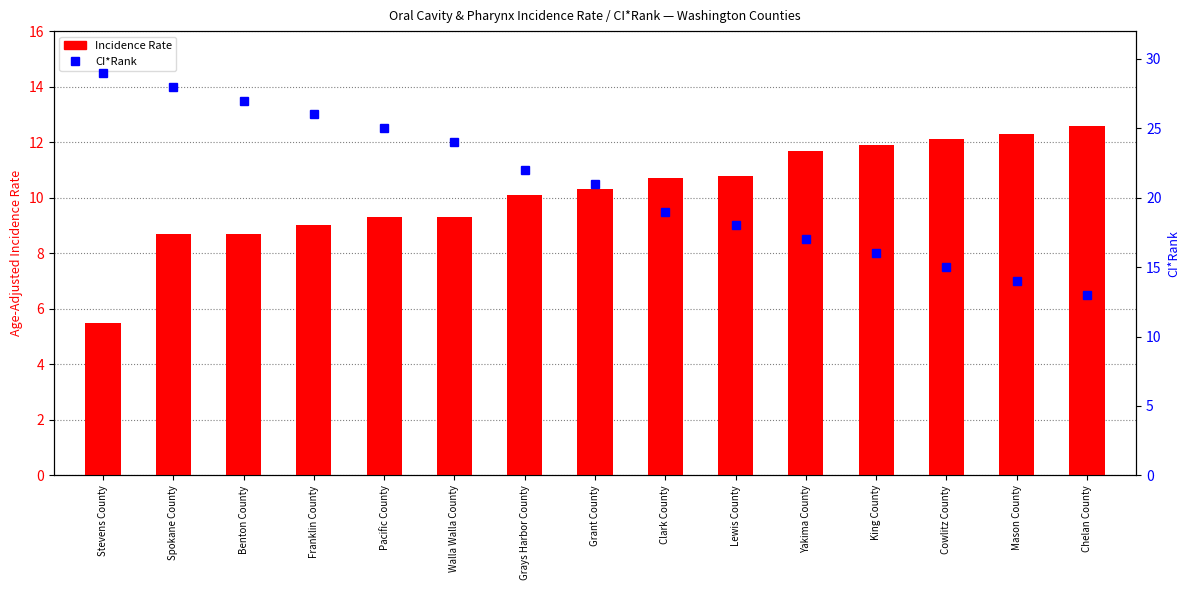

What is the difference between the CI*Rank values at Walla Walla County and Franklin County?

2.0